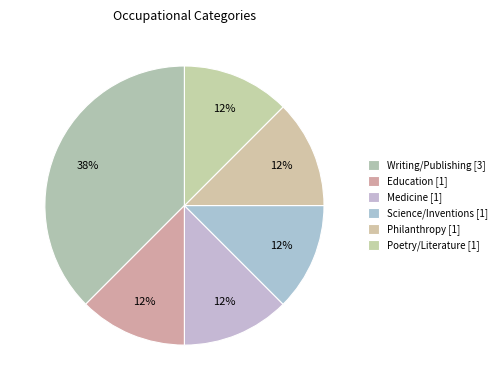

How many slices are in this pie chart?

6